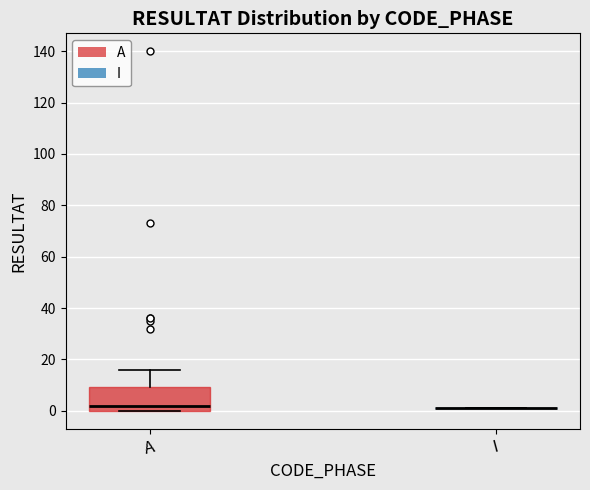

Where is the upper edge of the box for A on the y-axis? The values are not printed on the chart, so give them approximately, as read against the axis.

10